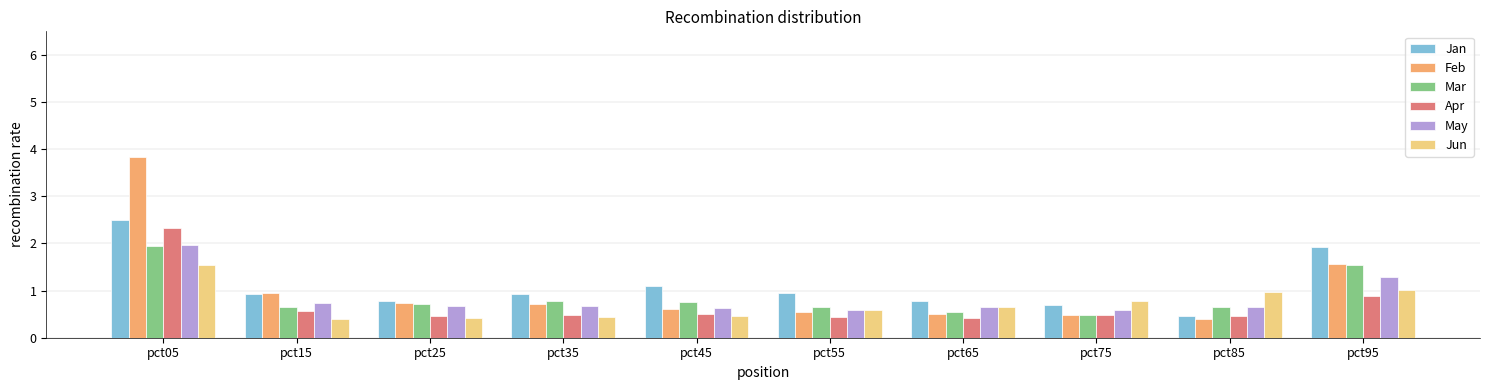

Are the bars horizontal?

No